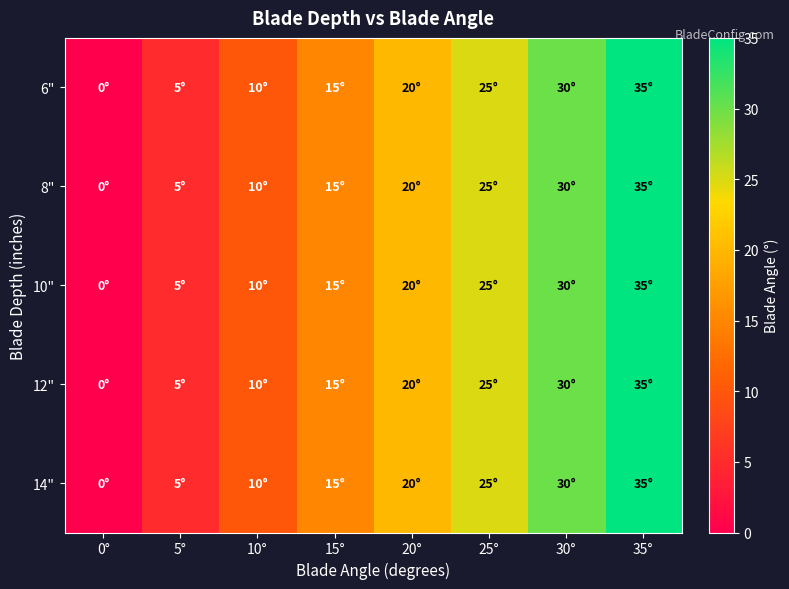

At how many categories does at least one series exceed 30?

1